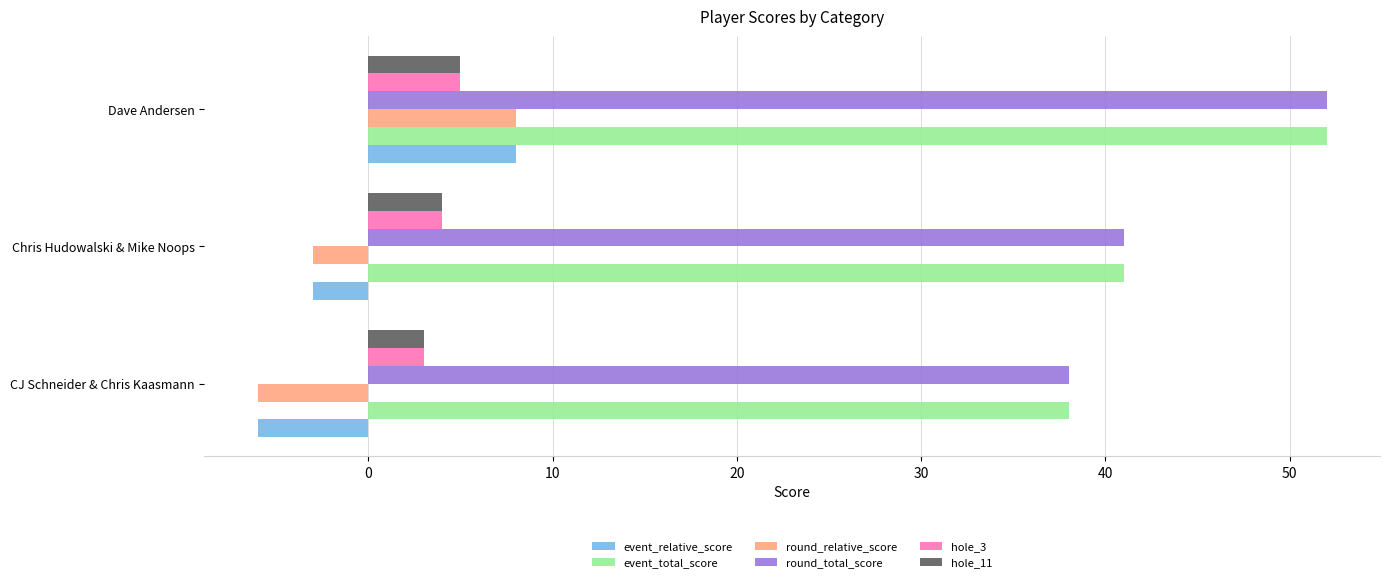

Rank the categories by round_total_score value from highest to lowest.

Dave Andersen, Chris Hudowalski & Mike Noops, CJ Schneider & Chris Kaasmann